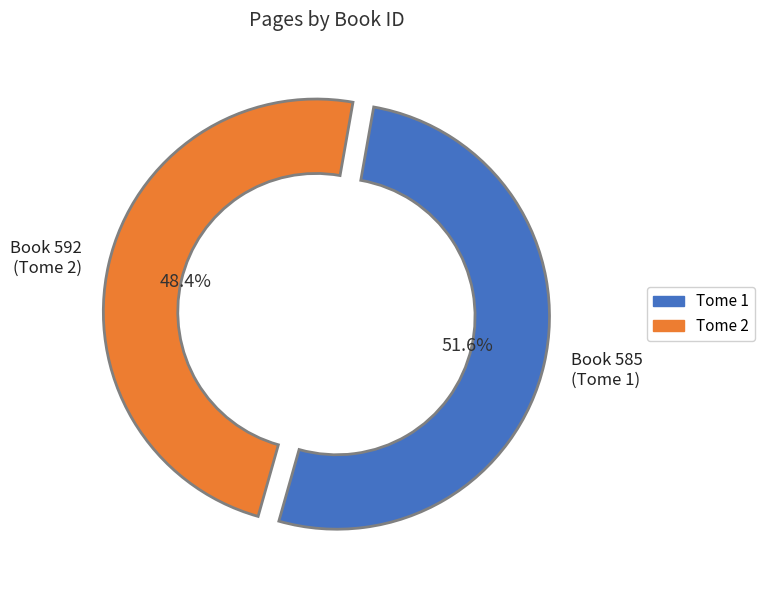

Rank the categories by value from highest to lowest.

Tome 1, Tome 2